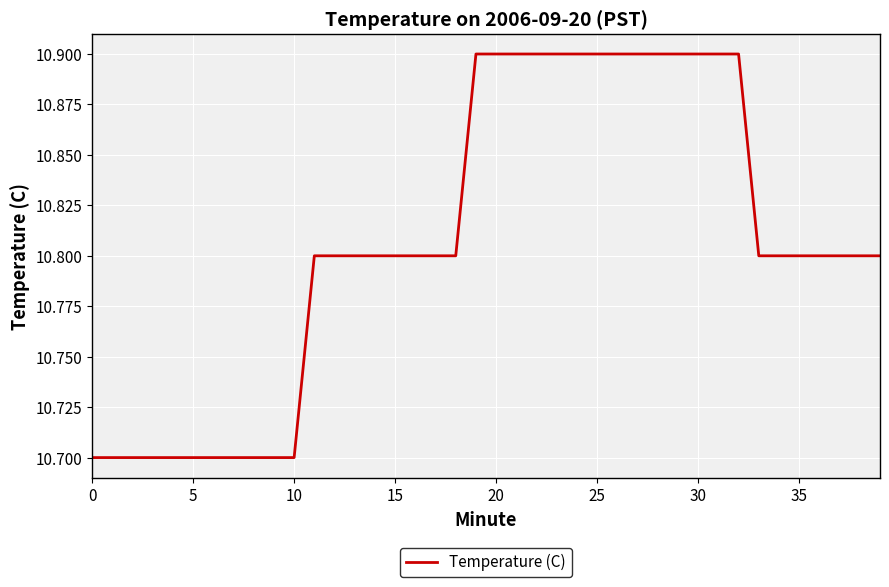

What is the smallest value displayed?

10.7